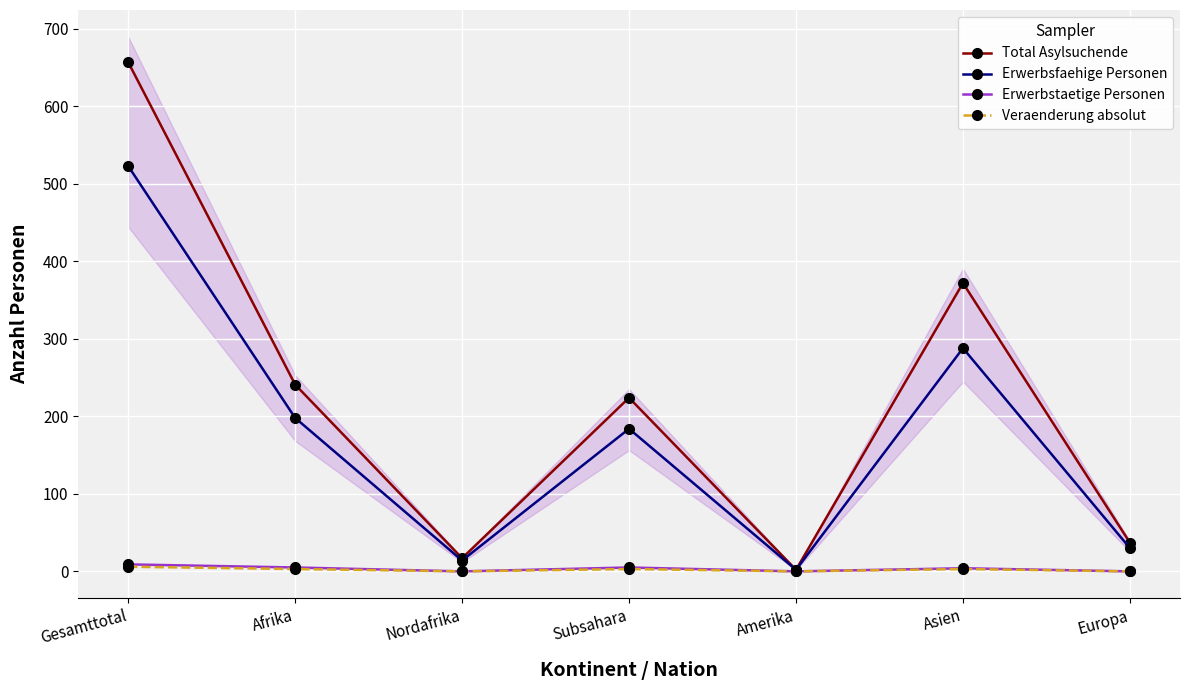

What is the average value of the Veraenderung absolut series?

2